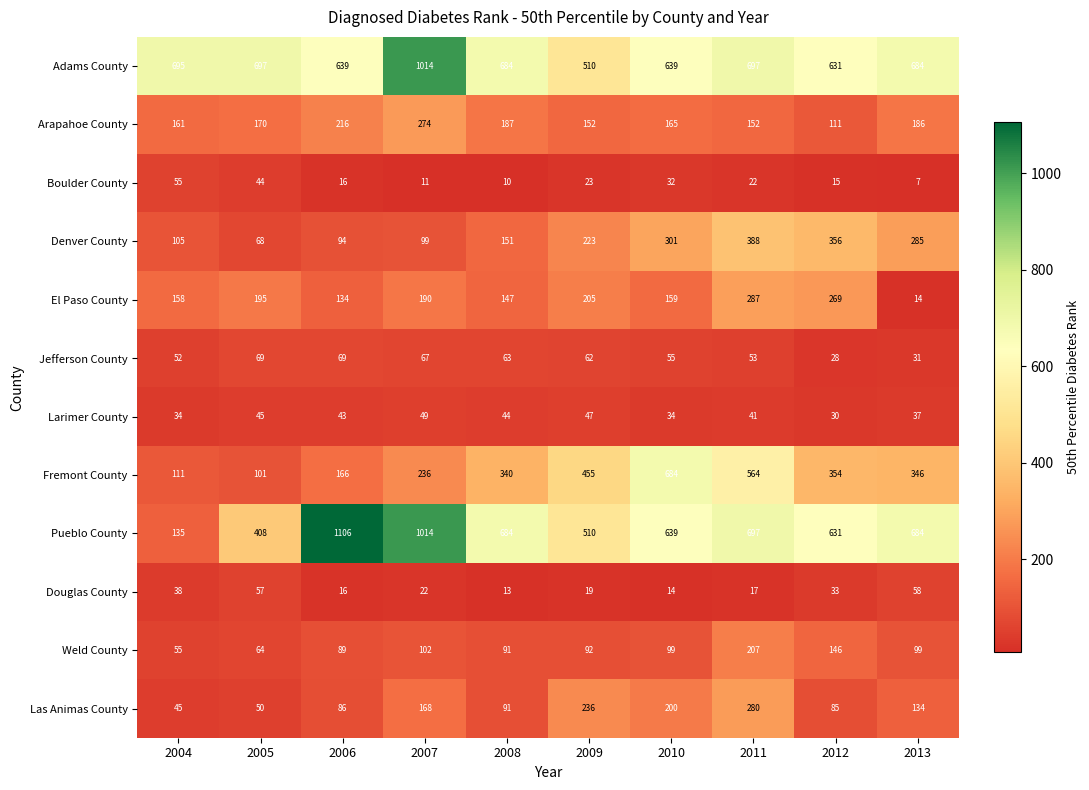

Rank the series by their maximum value, from highest to lowest.

Pueblo County, Adams County, Fremont County, Denver County, El Paso County, Las Animas County, Arapahoe County, Weld County, Jefferson County, Douglas County, Boulder County, Larimer County